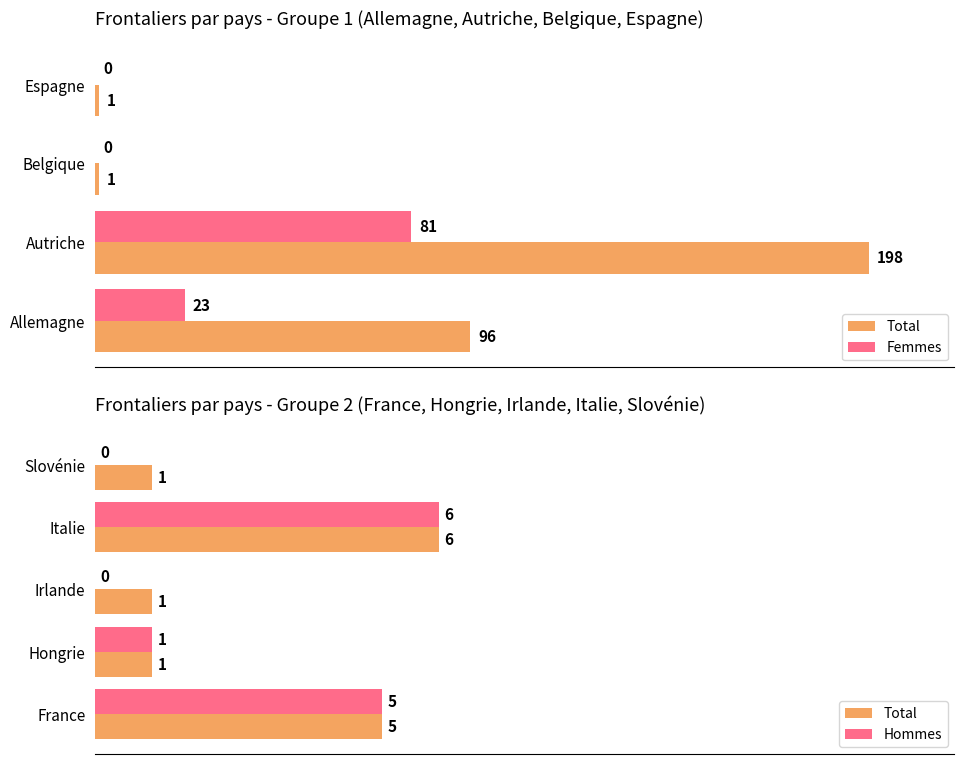

At which category is the sum across all series the highest?

Autriche